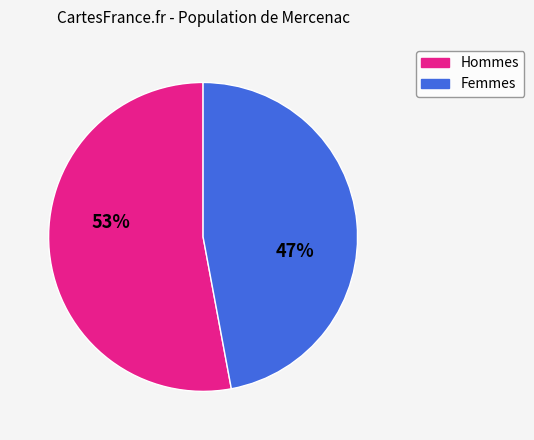

How many slices are in this pie chart?

2